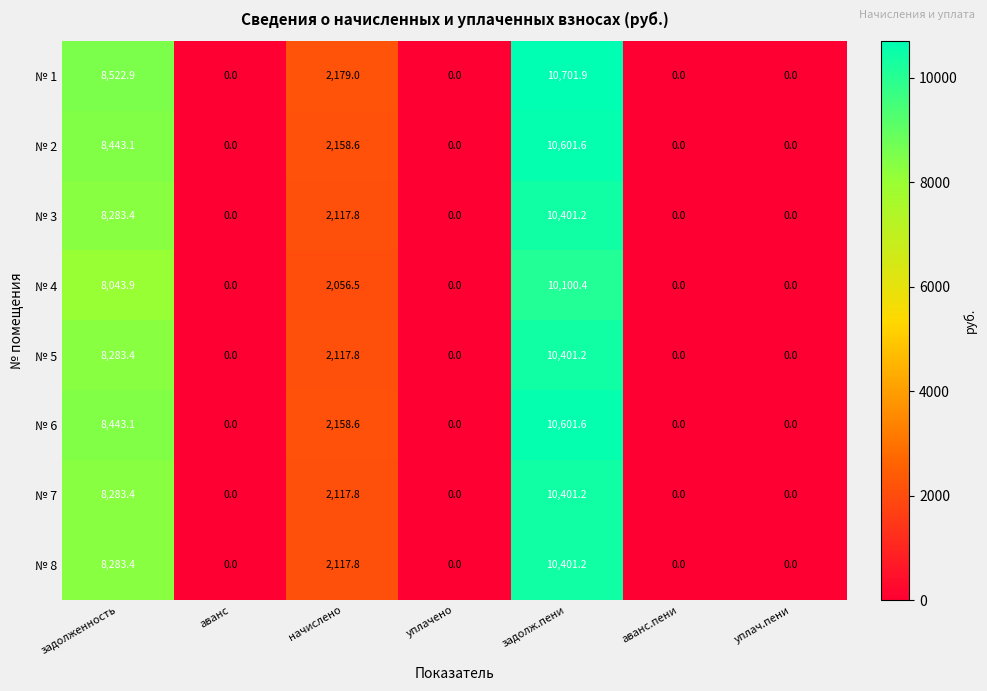

Which category has the highest value across all series?

задолж.пени